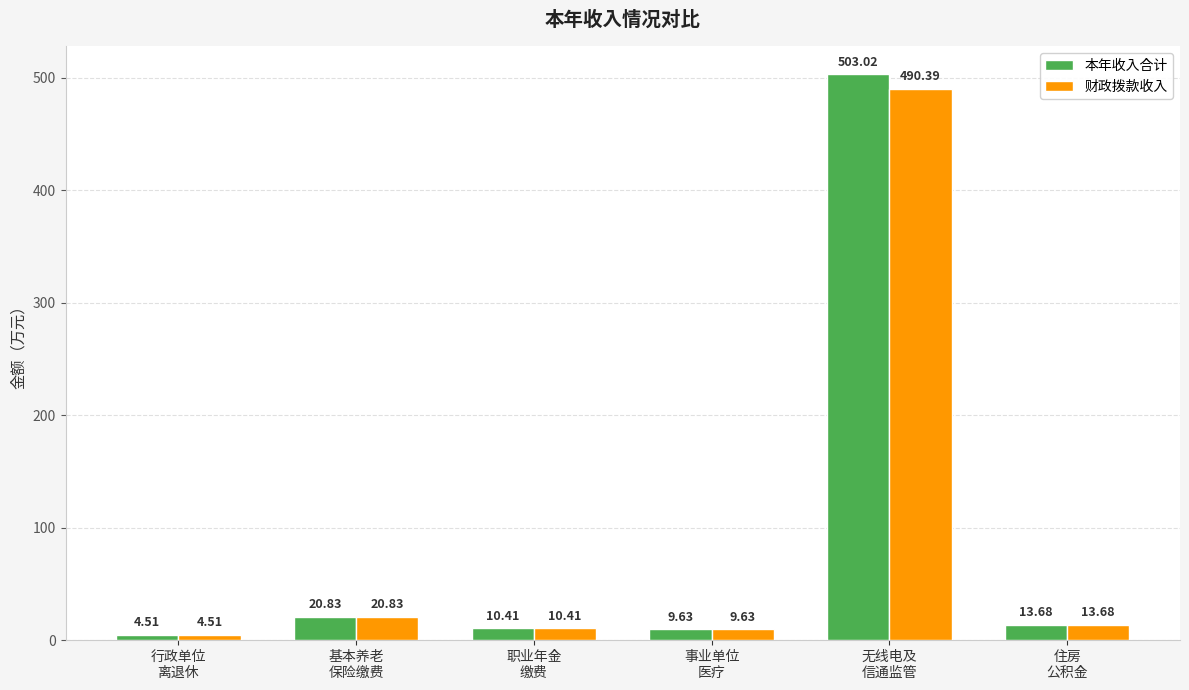

What position from the left is 住房
公积金?

6